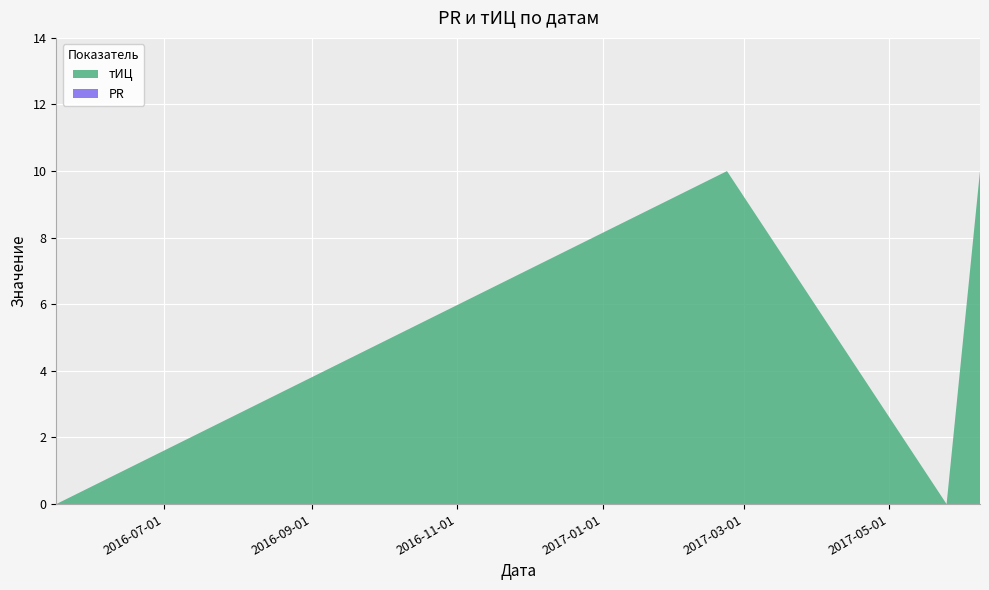

Reading right to left, extract all data points from this chart.

тИЦ: 10	0	10	0
PR: 0	0	0	0